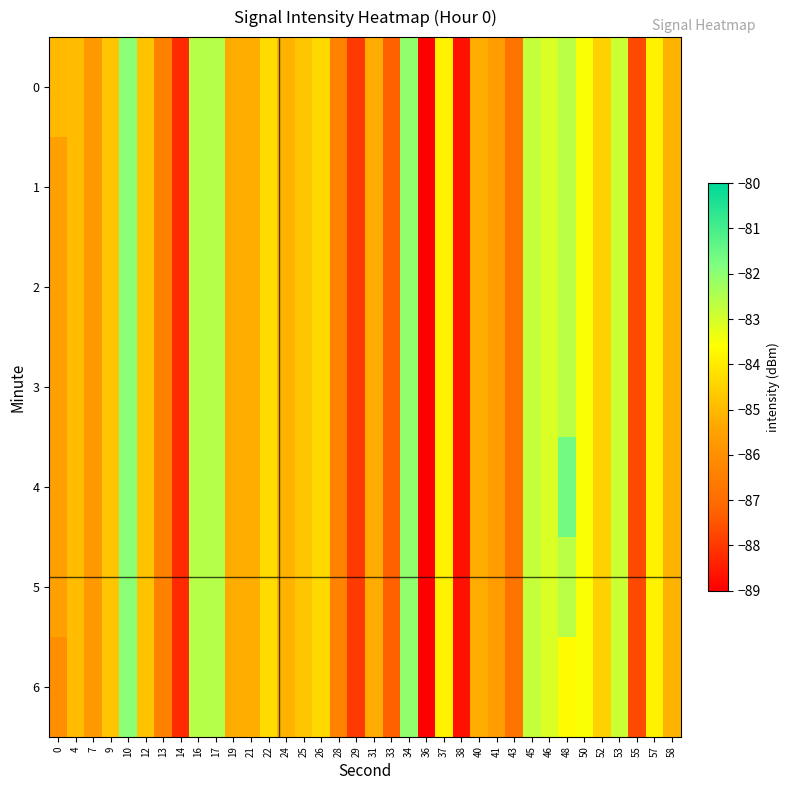

Reading left to right, transcribe all the data shown in this chart.

0: 0=-85.0	4=-85.0	7=-85.8	9=-84.8	10=-82.0	12=-84.8	13=-86.4	14=-88.2	16=-82.6	17=-82.6	19=-85.2	21=-85.2	22=-84.3	24=-85.1	25=-84.8	26=-84.4	28=-86.4	29=-88.0	31=-85.2	33=-87.3	34=-82.1	36=-89.0	37=-83.8	38=-88.7	40=-85.2	41=-85.7	43=-86.8	45=-82.8	46=-83.1	48=-82.6	50=-83.5	52=-84.5	53=-82.9	55=-87.7	57=-83.8	58=-85.1
1: 0=-85.5	4=-85.0	7=-85.8	9=-84.8	10=-82.0	12=-84.8	13=-86.4	14=-88.2	16=-82.6	17=-82.6	19=-85.2	21=-85.2	22=-84.3	24=-85.1	25=-84.8	26=-84.4	28=-86.4	29=-88.0	31=-85.2	33=-87.3	34=-82.1	36=-89.0	37=-83.8	38=-88.7	40=-85.2	41=-85.7	43=-86.8	45=-82.8	46=-83.1	48=-82.6	50=-83.5	52=-84.5	53=-82.9	55=-87.7	57=-83.8	58=-85.1
2: 0=-85.5	4=-85.0	7=-85.8	9=-84.8	10=-82.0	12=-84.8	13=-86.4	14=-88.2	16=-82.6	17=-82.6	19=-85.2	21=-85.2	22=-84.3	24=-85.1	25=-84.8	26=-84.4	28=-86.4	29=-88.0	31=-85.2	33=-87.3	34=-82.1	36=-89.0	37=-83.8	38=-88.7	40=-85.2	41=-85.7	43=-86.8	45=-82.8	46=-83.1	48=-82.6	50=-83.5	52=-84.5	53=-82.9	55=-87.7	57=-83.8	58=-85.1
3: 0=-85.5	4=-85.0	7=-85.8	9=-84.8	10=-82.0	12=-84.8	13=-86.4	14=-88.2	16=-82.6	17=-82.6	19=-85.2	21=-85.2	22=-84.3	24=-85.1	25=-84.8	26=-84.4	28=-86.4	29=-88.0	31=-85.2	33=-87.3	34=-82.1	36=-89.0	37=-83.8	38=-88.7	40=-85.2	41=-85.7	43=-86.8	45=-82.8	46=-83.1	48=-82.6	50=-83.5	52=-84.5	53=-82.9	55=-87.7	57=-83.8	58=-85.1
4: 0=-85.5	4=-85.0	7=-85.8	9=-84.8	10=-82.0	12=-84.8	13=-86.4	14=-88.2	16=-82.6	17=-82.6	19=-85.2	21=-85.2	22=-84.3	24=-85.1	25=-84.8	26=-84.4	28=-86.4	29=-88.0	31=-85.2	33=-87.3	34=-82.1	36=-89.0	37=-83.8	38=-88.7	40=-85.2	41=-85.7	43=-86.8	45=-82.8	46=-83.1	48=-81.6	50=-83.5	52=-84.5	53=-82.9	55=-87.7	57=-83.8	58=-85.1
5: 0=-85.5	4=-85.0	7=-85.8	9=-84.8	10=-82.0	12=-84.8	13=-86.4	14=-88.2	16=-82.6	17=-82.6	19=-85.2	21=-85.2	22=-84.3	24=-85.1	25=-84.8	26=-84.4	28=-86.4	29=-88.0	31=-85.2	33=-87.3	34=-82.1	36=-89.0	37=-83.8	38=-88.7	40=-85.2	41=-85.7	43=-86.8	45=-82.8	46=-83.1	48=-82.6	50=-83.5	52=-84.5	53=-82.9	55=-87.7	57=-83.8	58=-85.1
6: 0=-86.1	4=-85.0	7=-85.8	9=-84.8	10=-82.0	12=-84.8	13=-86.4	14=-88.2	16=-82.6	17=-82.6	19=-85.2	21=-85.2	22=-84.3	24=-85.1	25=-84.8	26=-84.4	28=-86.4	29=-88.0	31=-85.2	33=-87.3	34=-82.1	36=-89.0	37=-83.8	38=-88.7	40=-85.2	41=-85.7	43=-86.8	45=-82.8	46=-83.1	48=-83.7	50=-83.5	52=-84.5	53=-82.9	55=-87.7	57=-83.8	58=-85.1